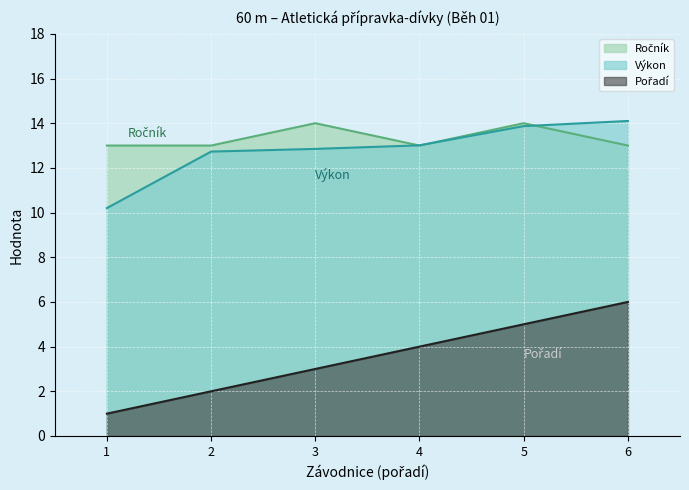

What is the average value of the Pořadí series?

3.5